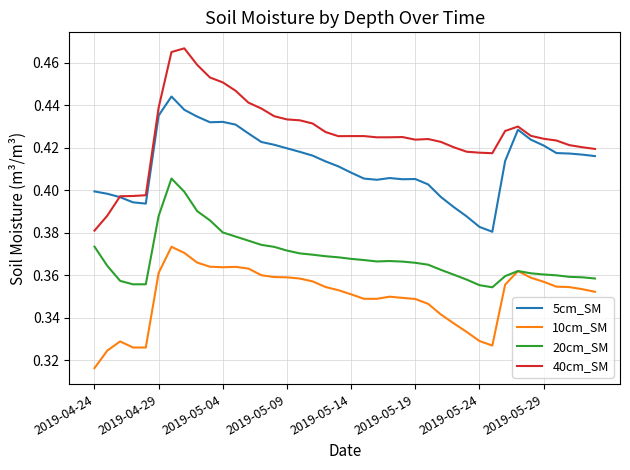

List the series in order of their peak value, highest first.

40cm_SM, 5cm_SM, 20cm_SM, 10cm_SM